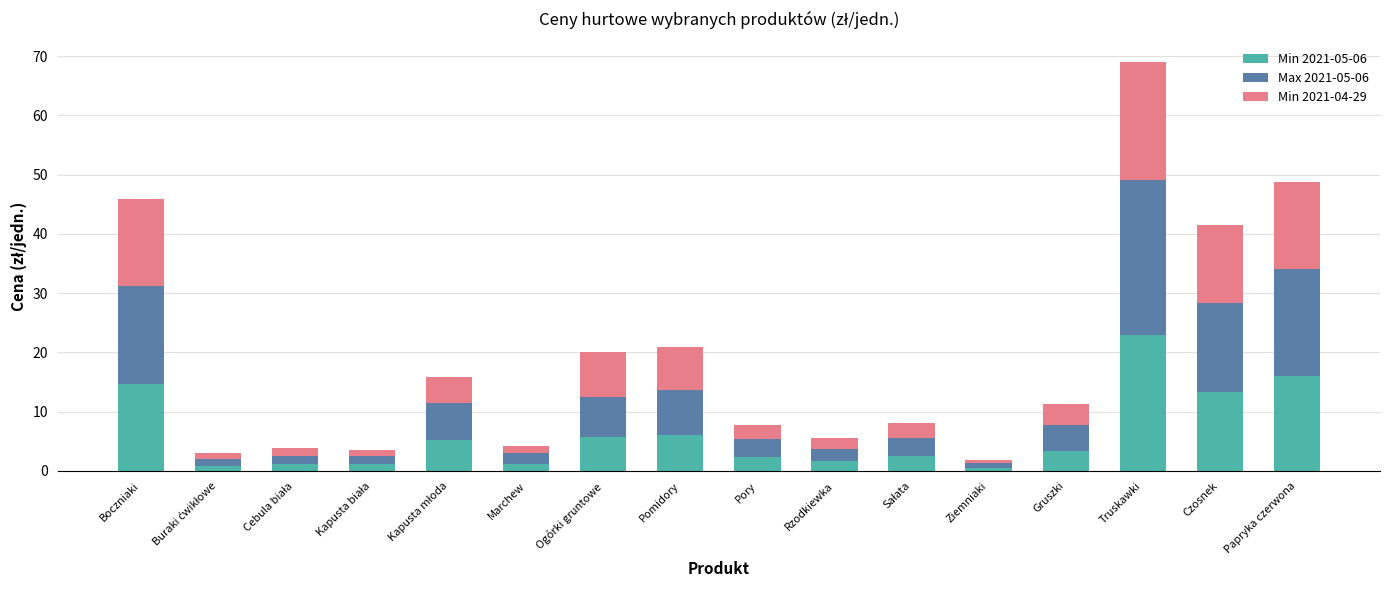

What is the average value of the Min 2021-05-06 series?

6.2